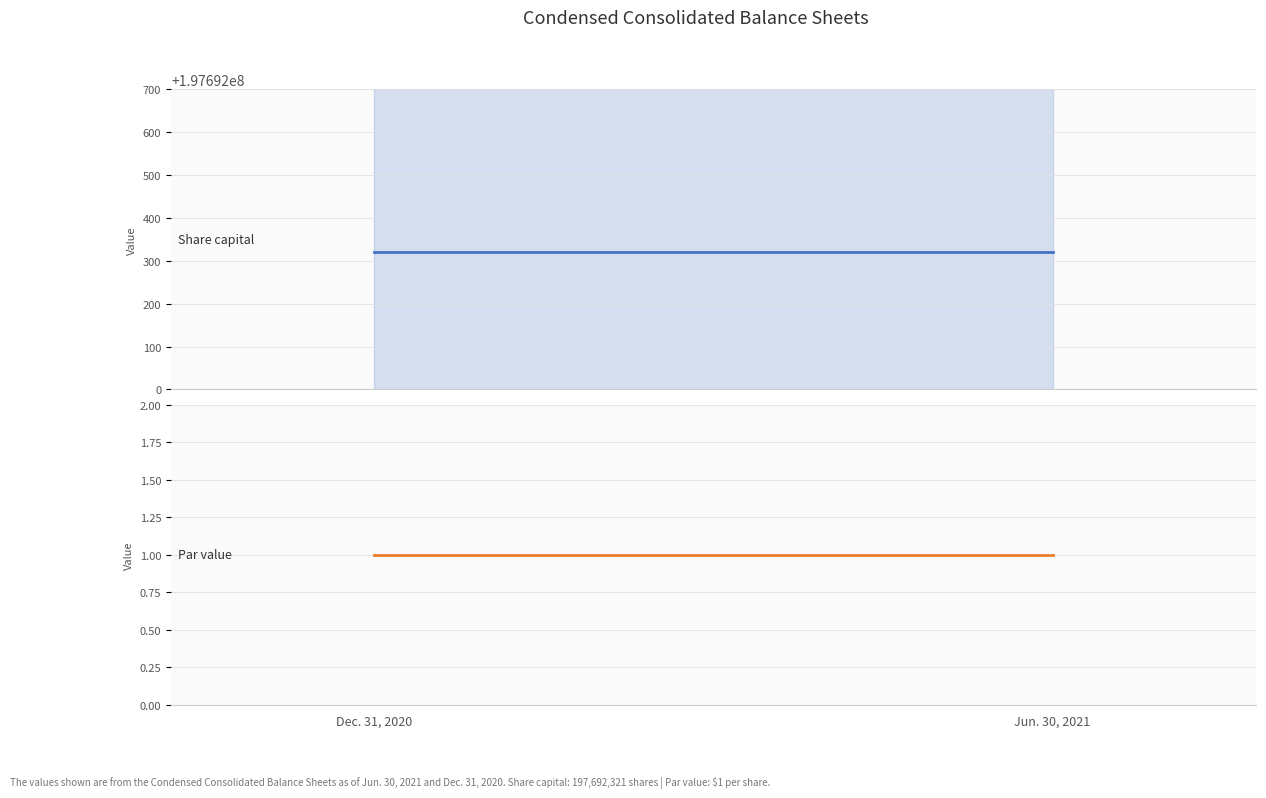

What are all the series names shown in the legend?

Share capital, Par value